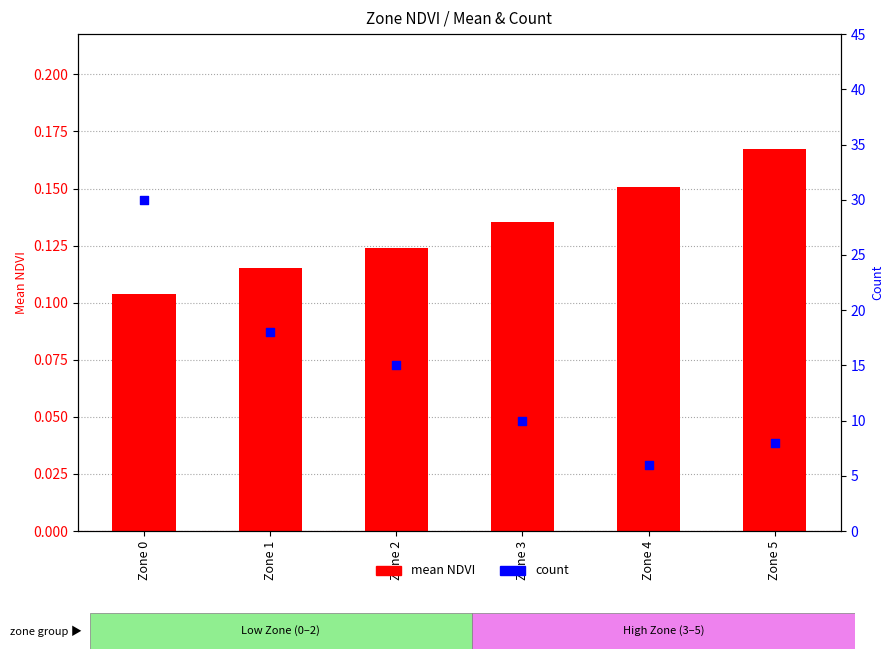

Which series reaches the minimum Y coordinate?

mean NDVI